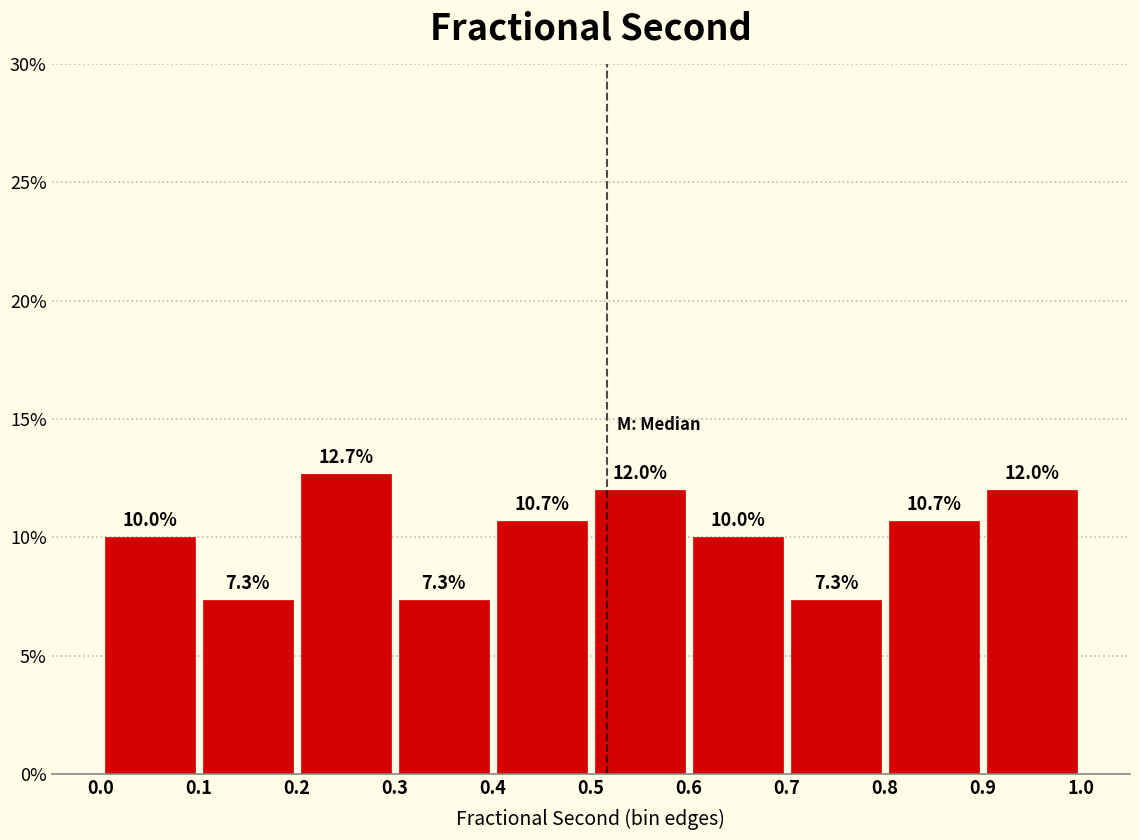

Reading left to right, transcribe this chart: for each bar, give the range it covers on the x-axis and its height.

0.0 to 0.1: 10.0
0.1 to 0.2: 7.3
0.2 to 0.3: 12.7
0.3 to 0.4: 7.3
0.4 to 0.5: 10.7
0.5 to 0.6: 12.0
0.6 to 0.7: 10.0
0.7 to 0.8: 7.3
0.8 to 0.9: 10.7
0.9 to 1.0: 12.0